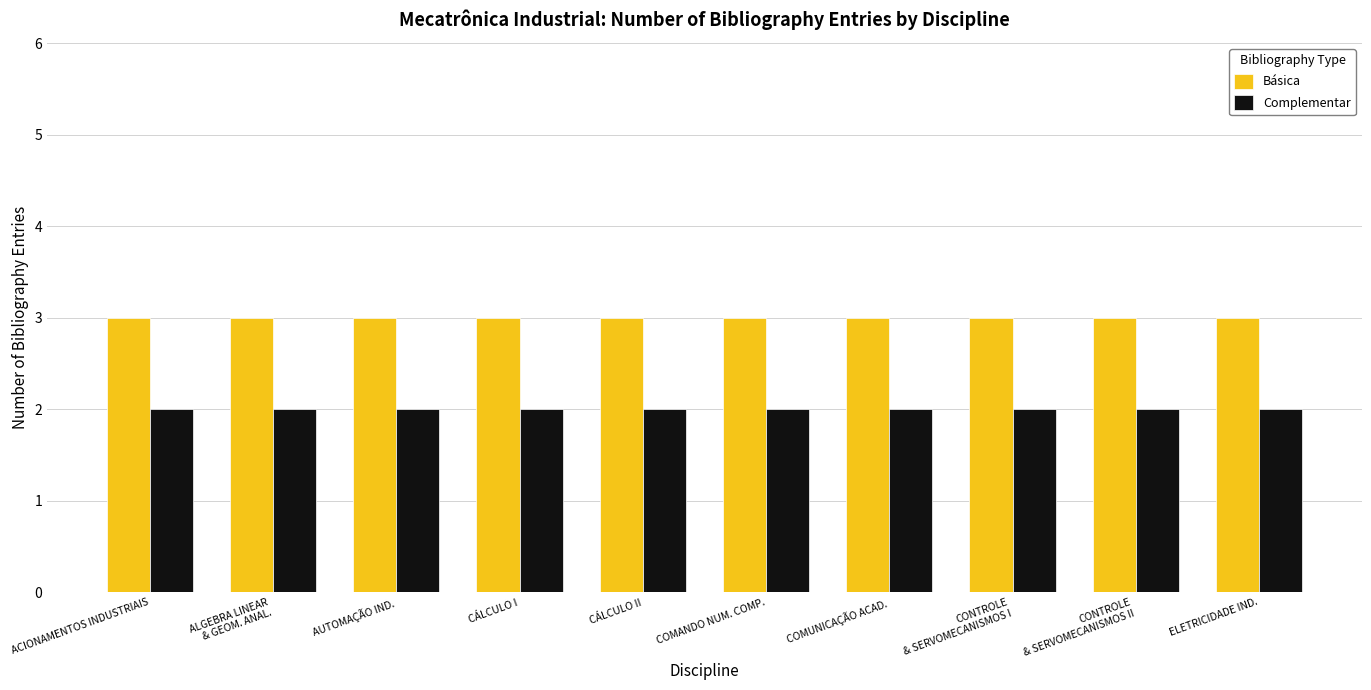

What position from the left is COMUNICAÇÃO ACAD.?

7